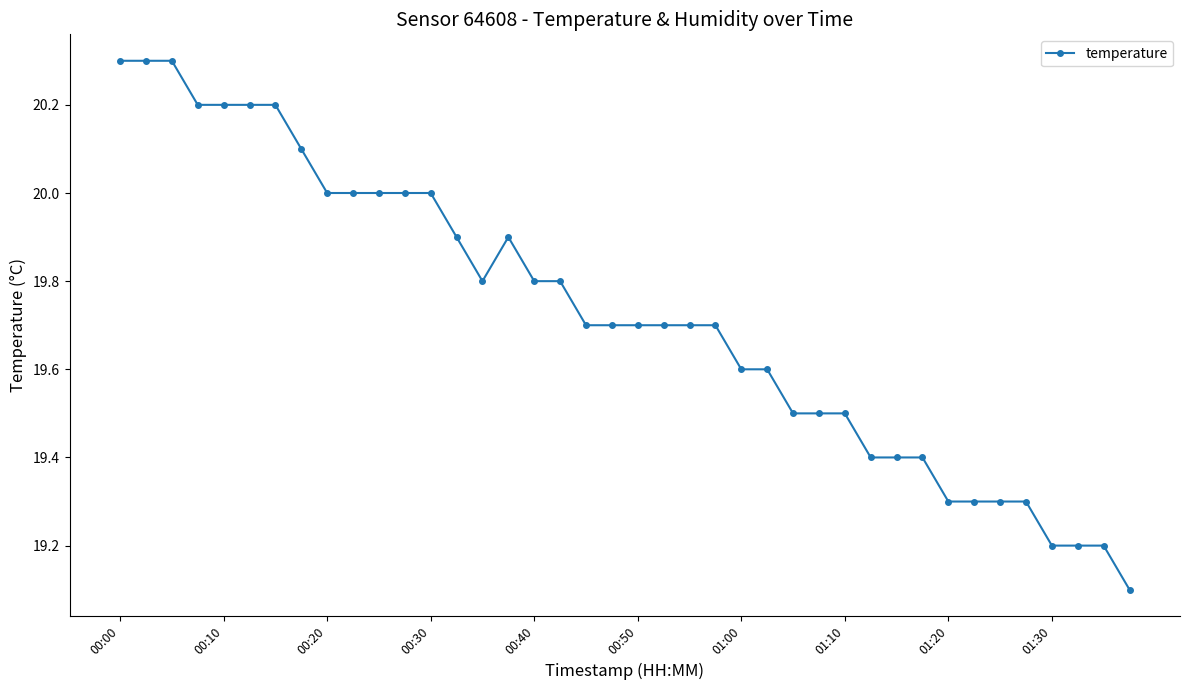

What is the smallest value displayed?

19.1